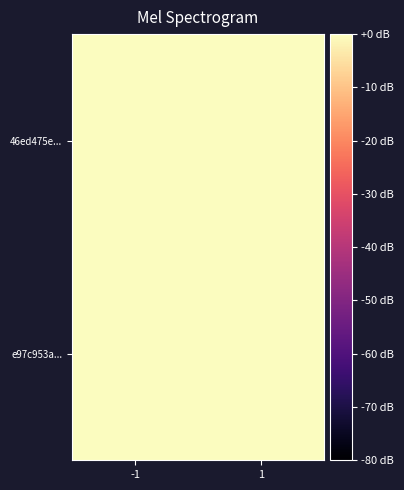

List the series in order of their overall mean, highest first.

e97c953a..., 46ed475e...